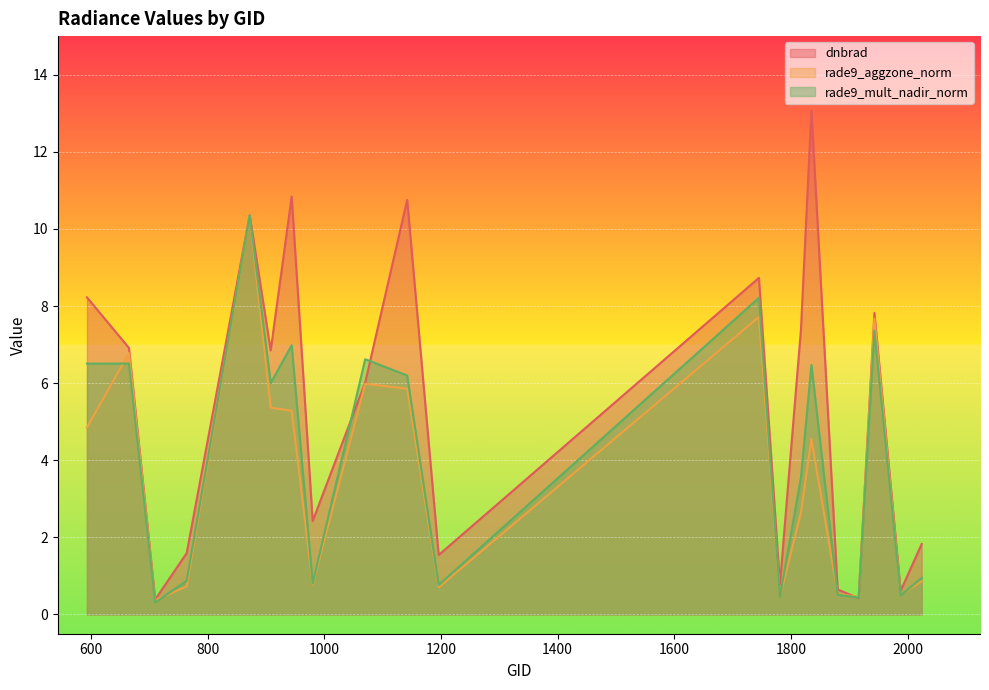

The rade9_aggzone_norm series shows 6.8 at 665. True or false?

True